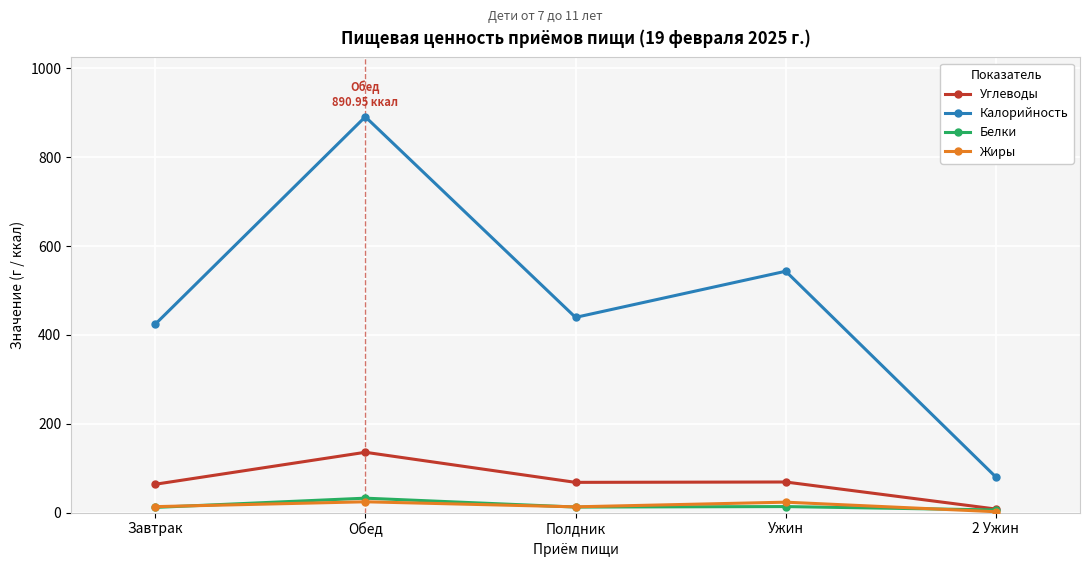

Which series changed the most between Ужин and 2 Ужин?

Калорийность